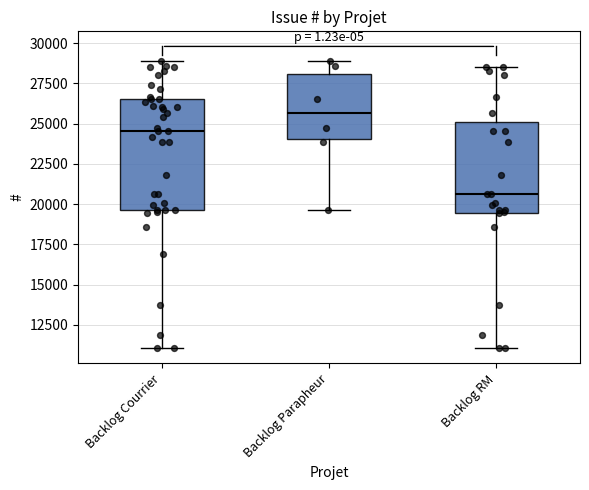

Which box is the tallest, from its lower edge to its upper edge?

Backlog Courrier